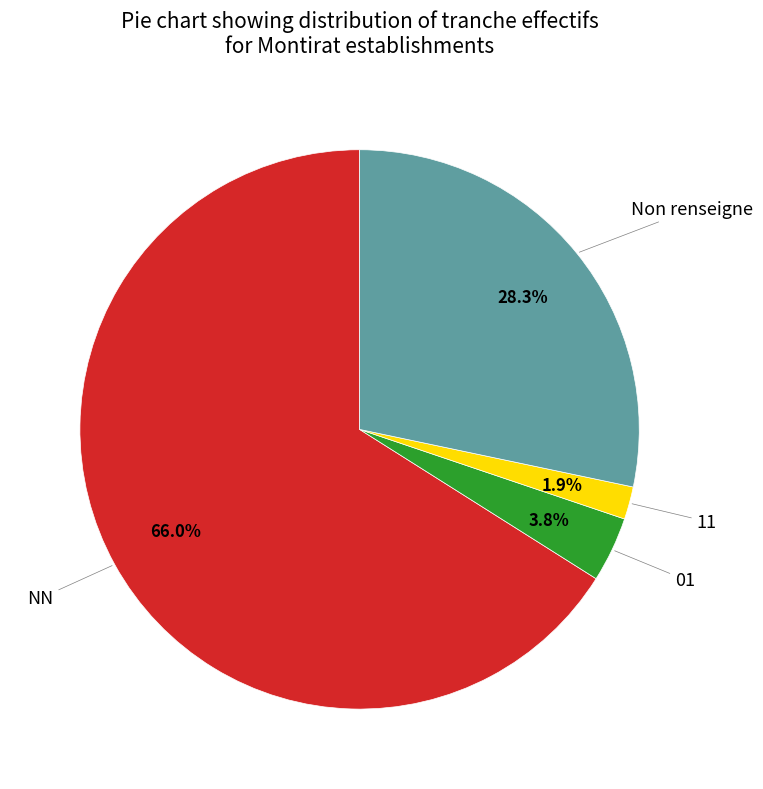

Is there a majority slice in this chart?

Yes